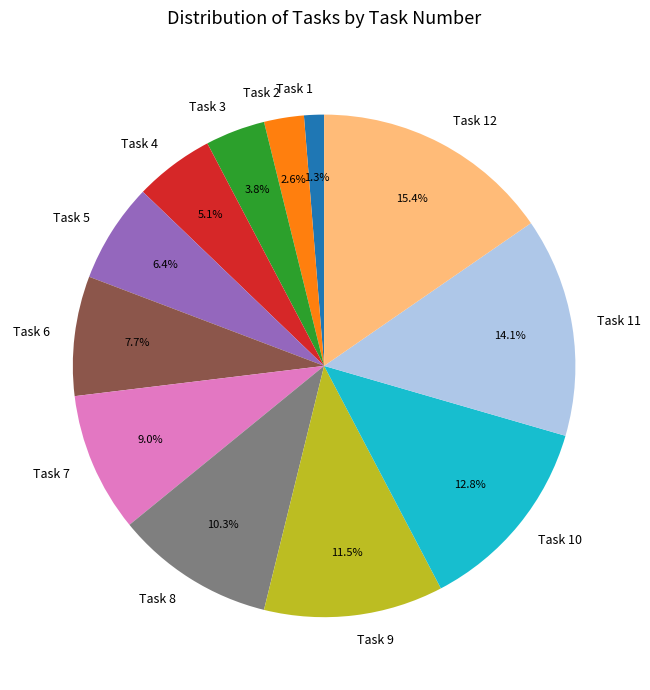

How many segments does this pie chart have?

12